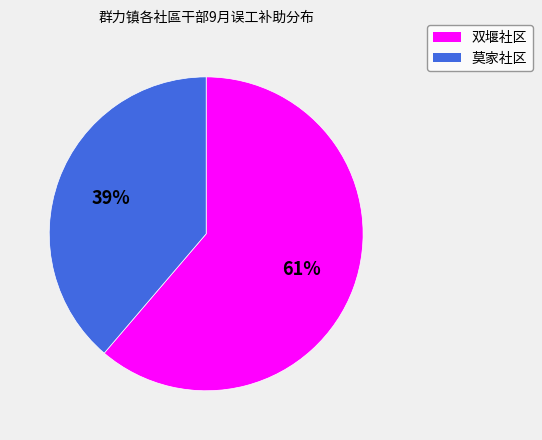

To the nearest percent, what is the average slice percentage?

50%